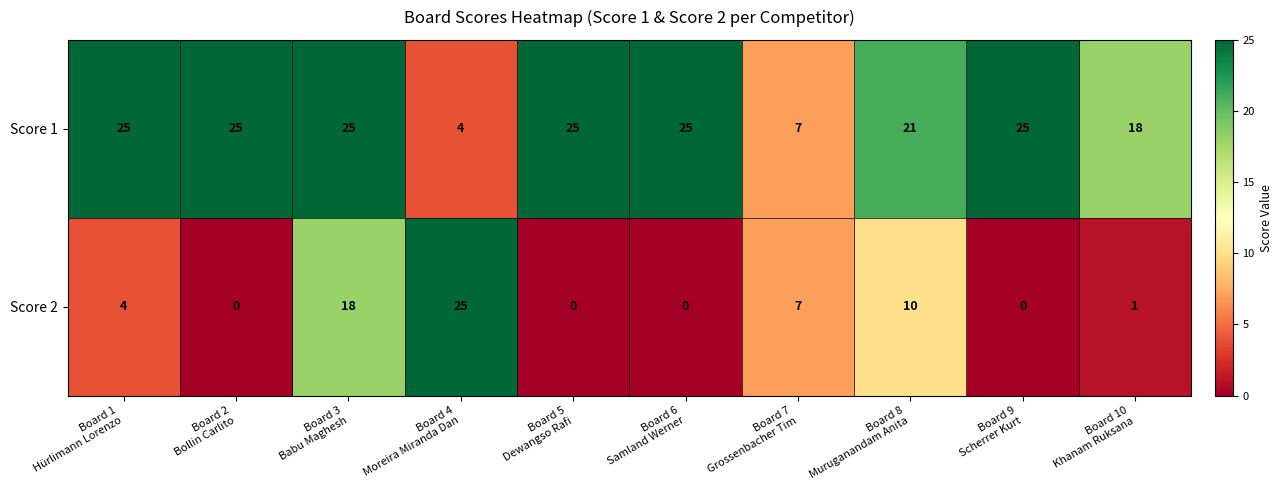

What is the maximum value shown in the chart?

25